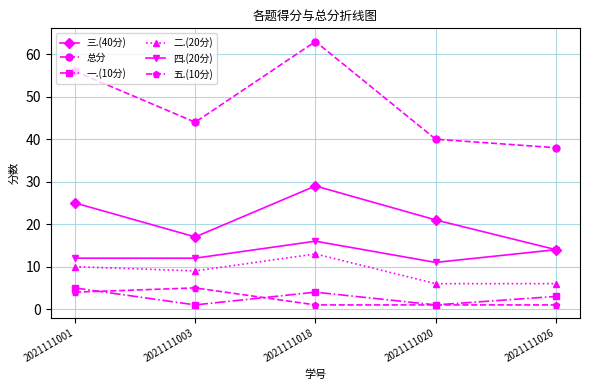

In 一.(10分), how many points are higher than both neighbors (excluding endpoints)?

1